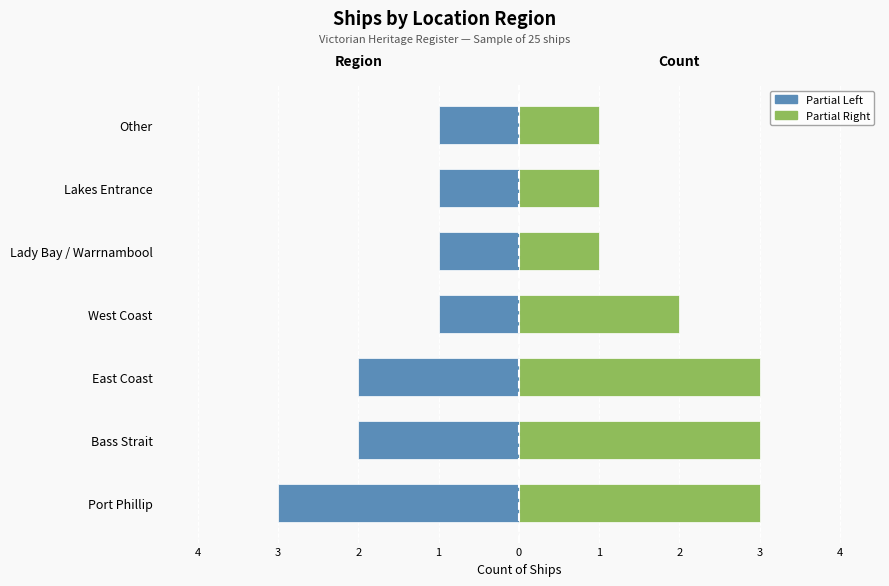

How many groups of bars are there?

7